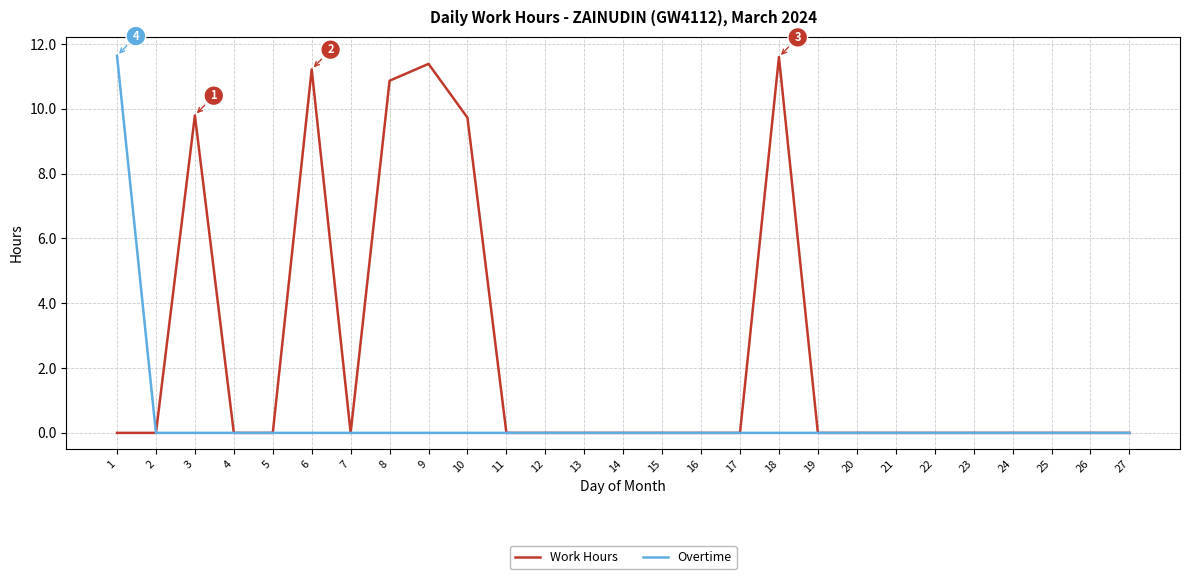

Which series has the largest total across all categories?

Work Hours